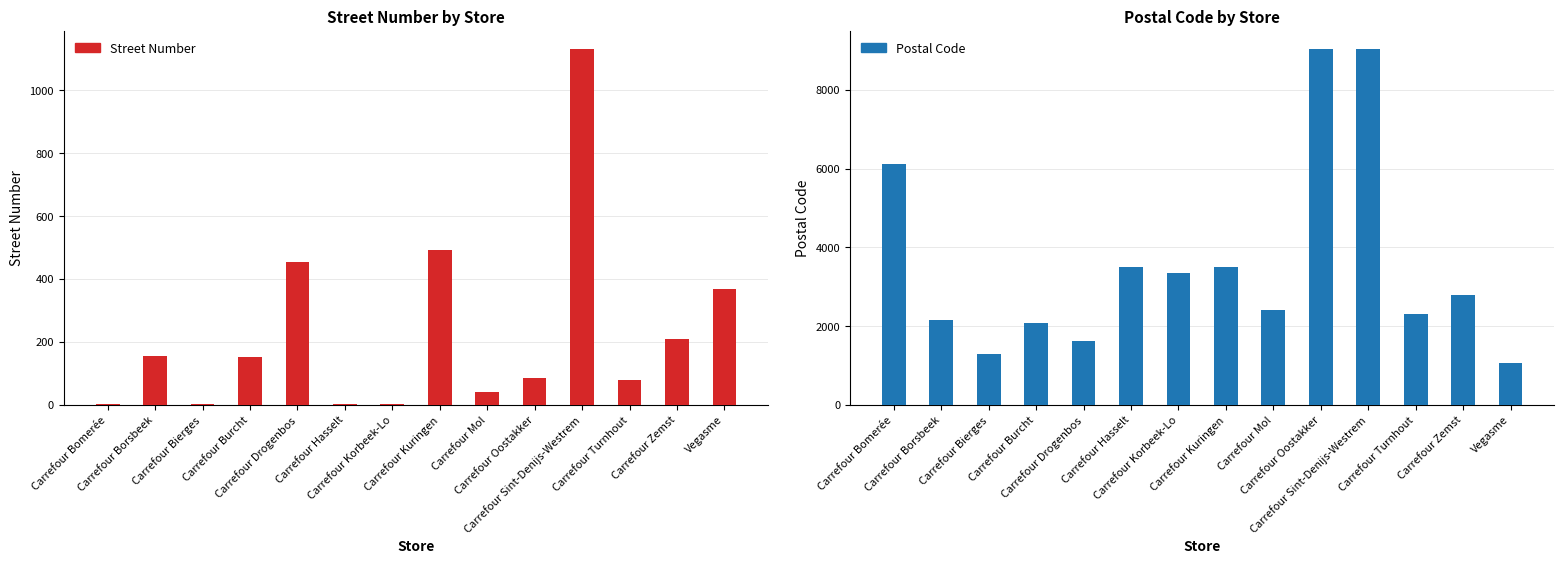

What is the value of the Postal Code bar at the 9th from the left?

2400